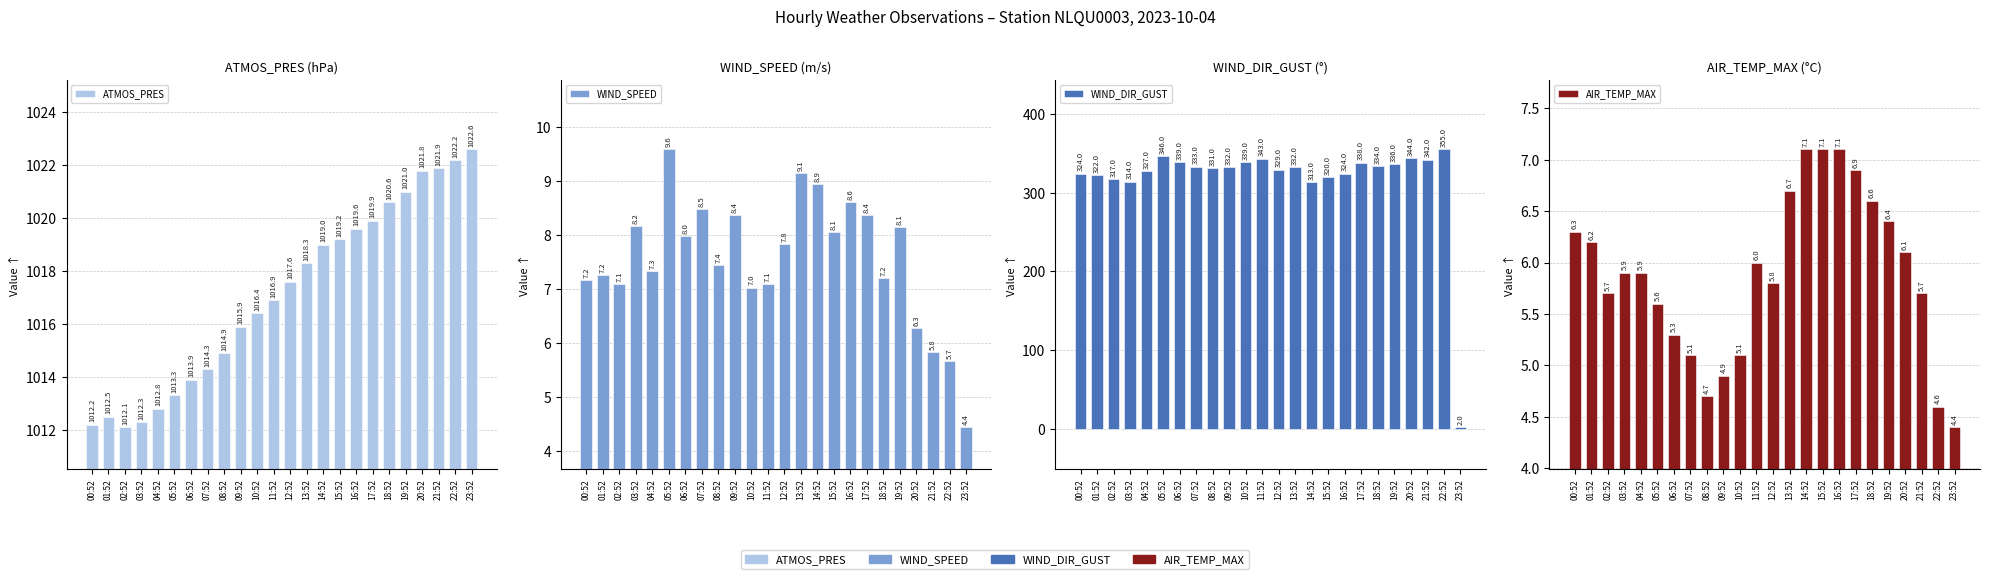

How many bars are there in each group?

4